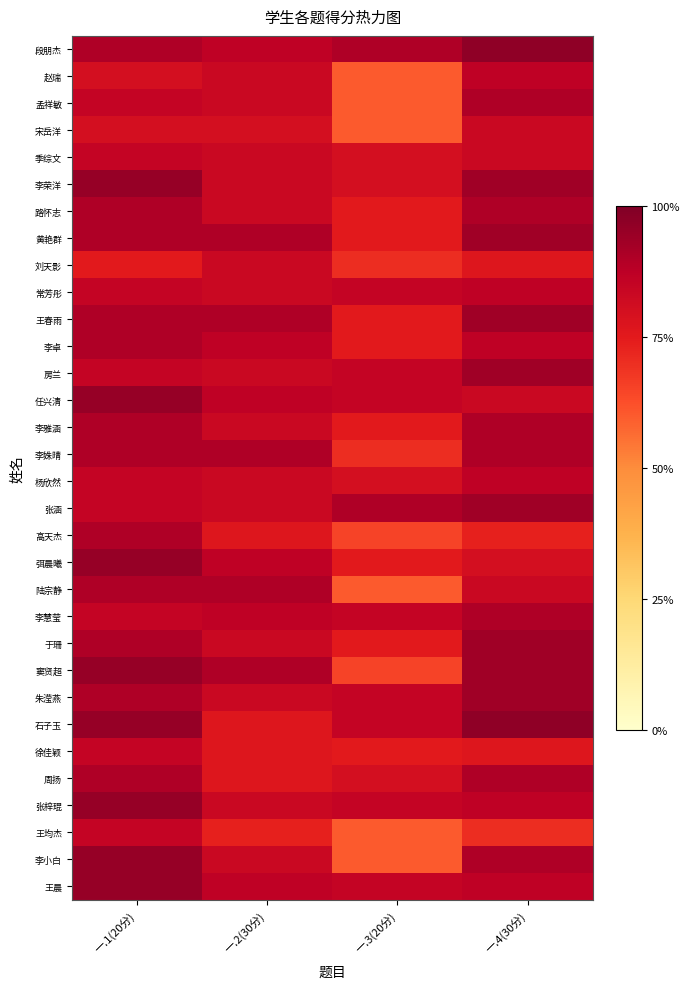

At 一.2(30分), list the series in order from smallest to largest.

王均杰, 高天杰, 石子玉, 徐佳颖, 周扬, 宋岳洋, 赵瑞, 孟祥敏, 季综文, 李荣洋, 路怀志, 刘天影, 常芳彤, 房兰, 李雅涵, 杨欣然, 张涵, 于珊, 朱滢燕, 张梓琨, 李小白, 段朋杰, 李卓, 任兴清, 弭晨曦, 李慧莹, 王晨, 黄艳群, 王春雨, 李姝晴, 陆宗静, 窦贤超